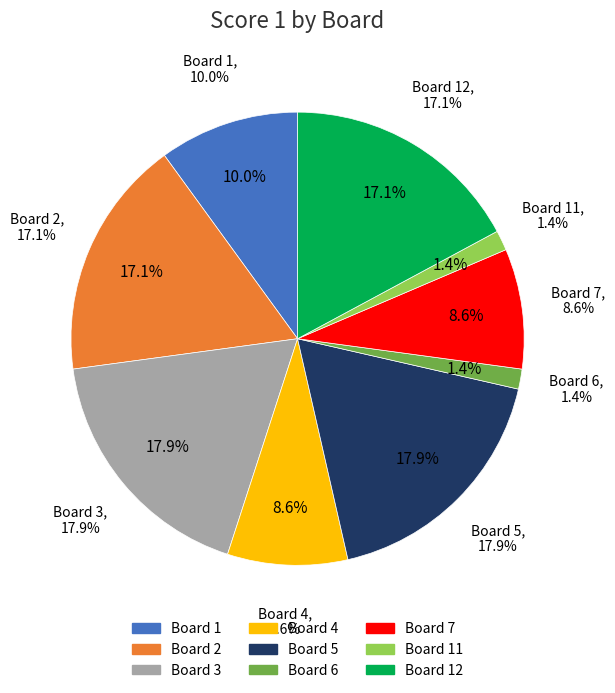

Does Board 10 account for over 50% of the chart?

No